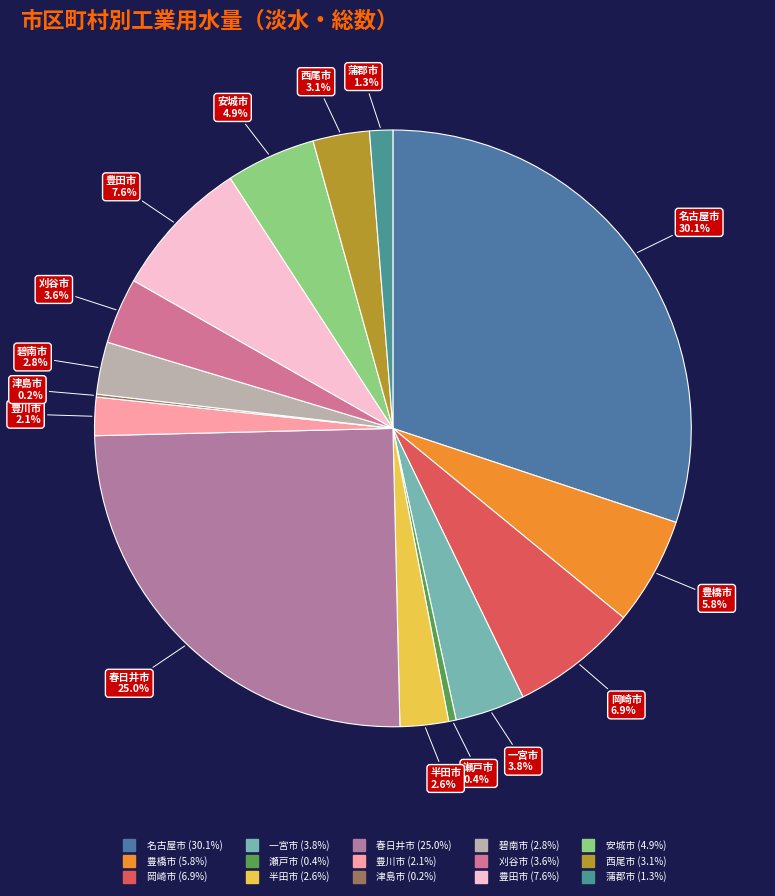

True or false: 名古屋市 accounts for 24% of the total.

False